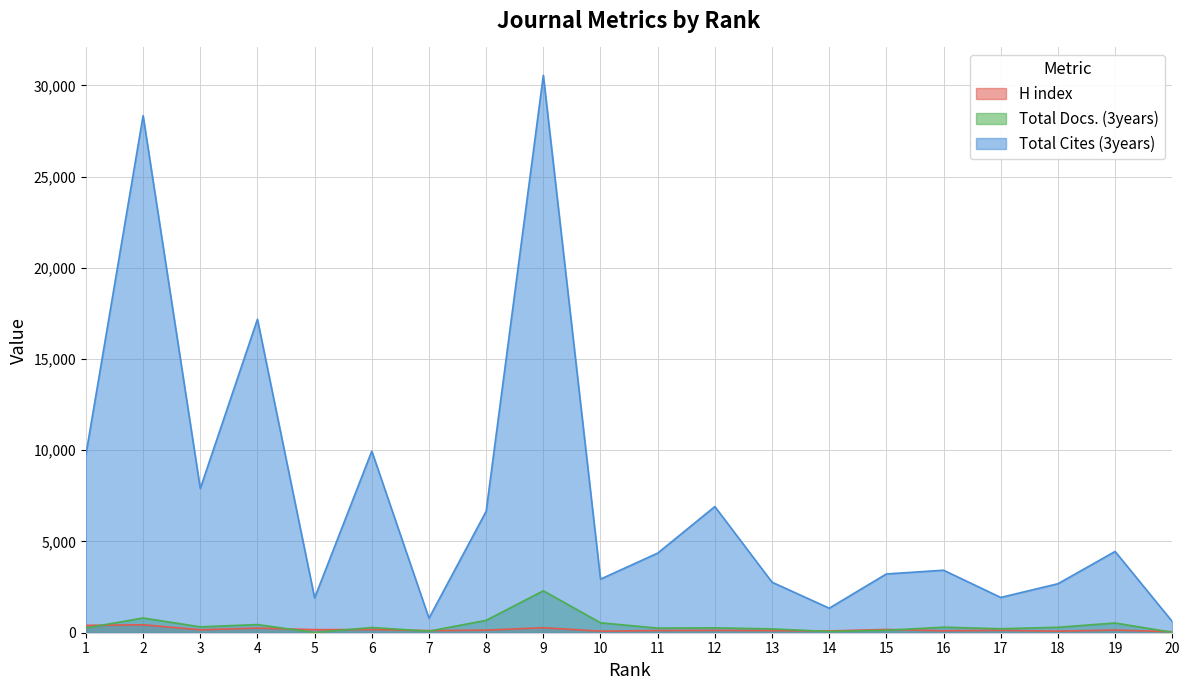

Is it true that Total Docs. (3years) equals 266 at 12?

True